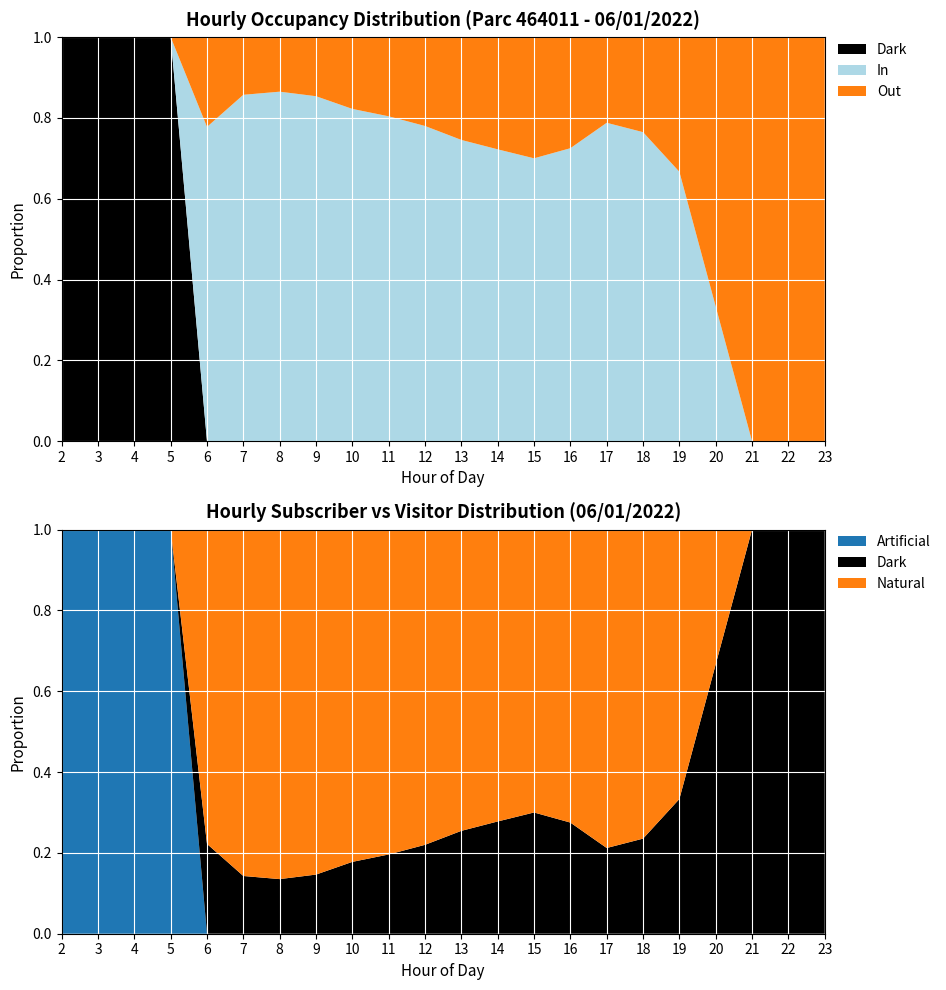

True or false: Artificial has a value of 1.0 at 4.

True